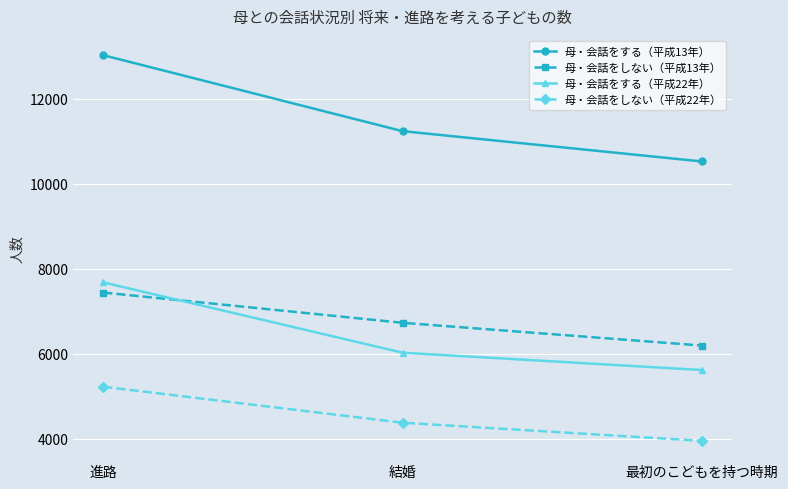

What position from the right is 結婚?

2